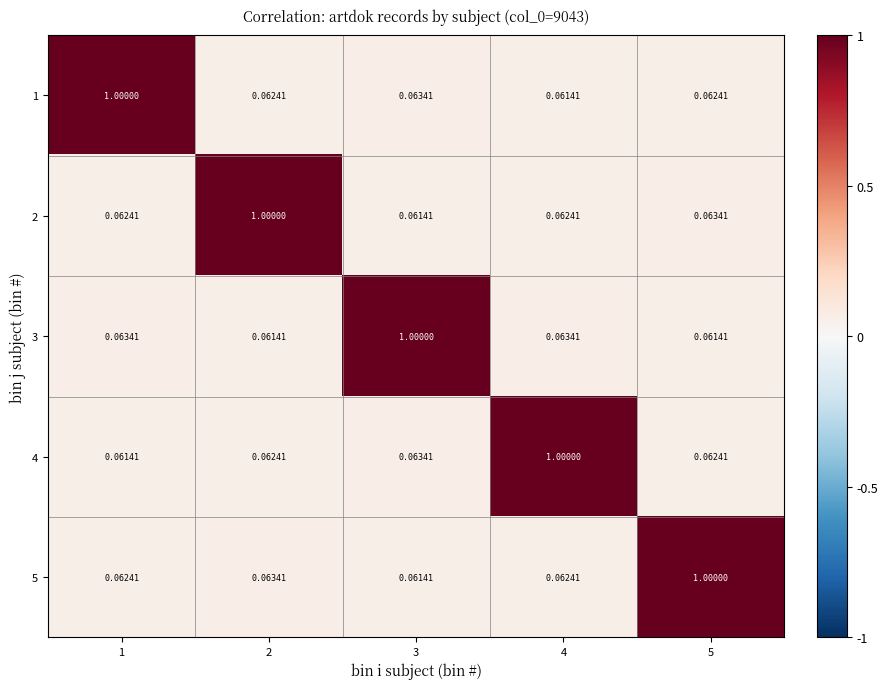

How many distinct data groups are displayed?

5